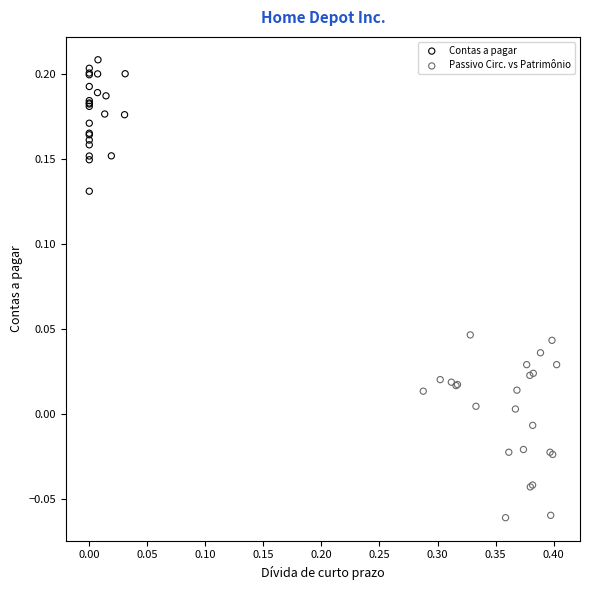

Which series reaches the maximum Y coordinate?

Contas a pagar